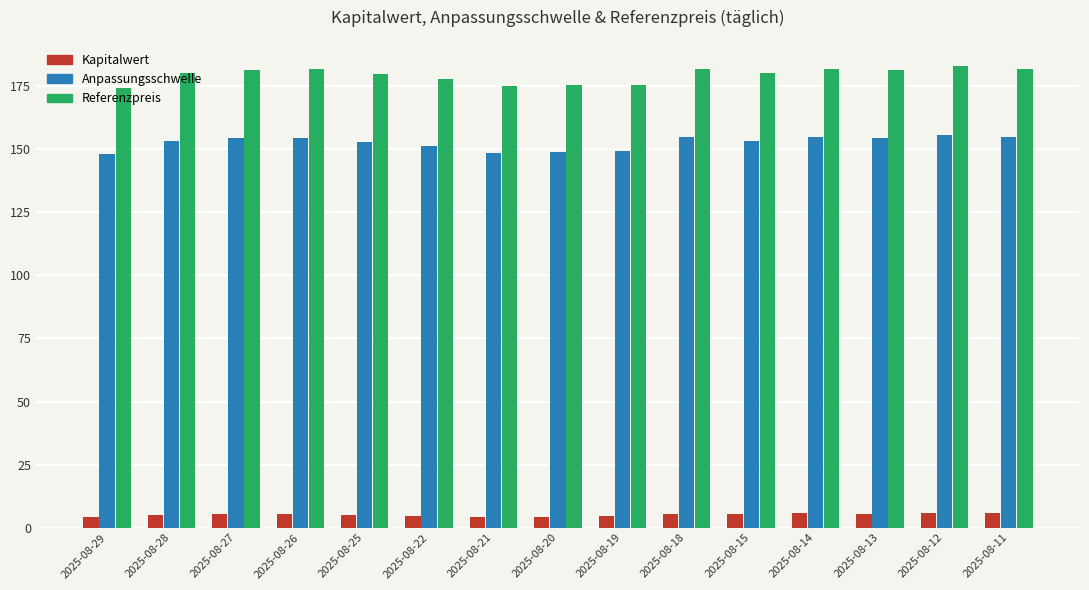

What is the maximum value shown in the chart?

183.2